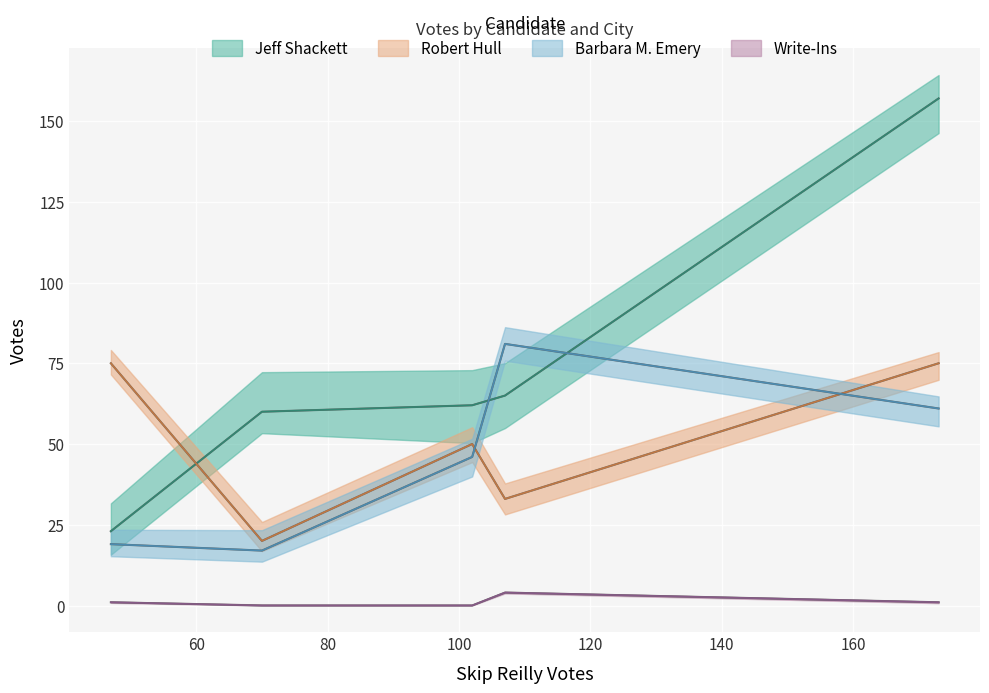

What are all the series names shown in the legend?

Jeff Shackett, Robert Hull, Barbara M. Emery, Write-Ins